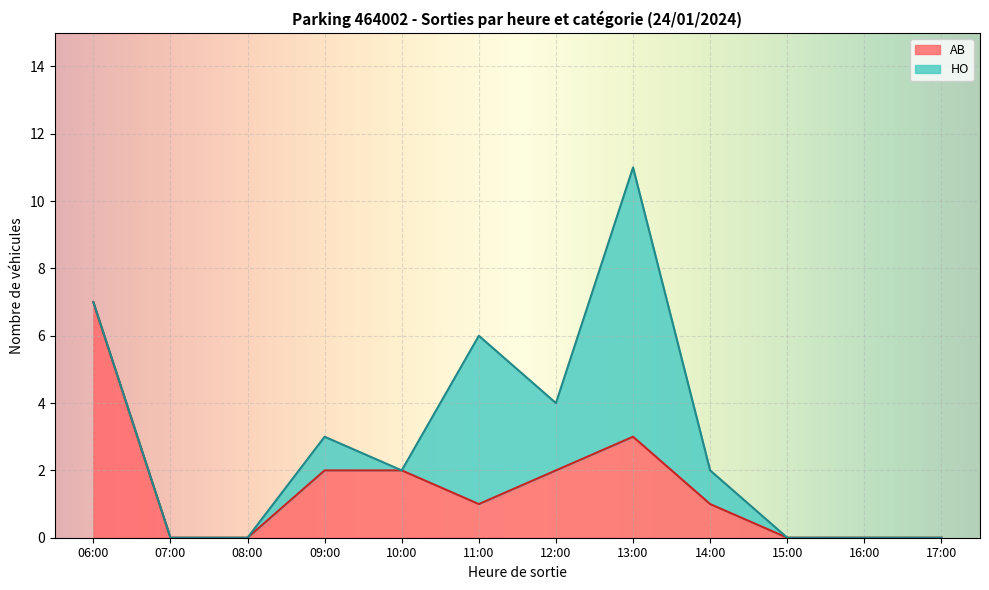

At which category is the sum across all series the highest?

13:00